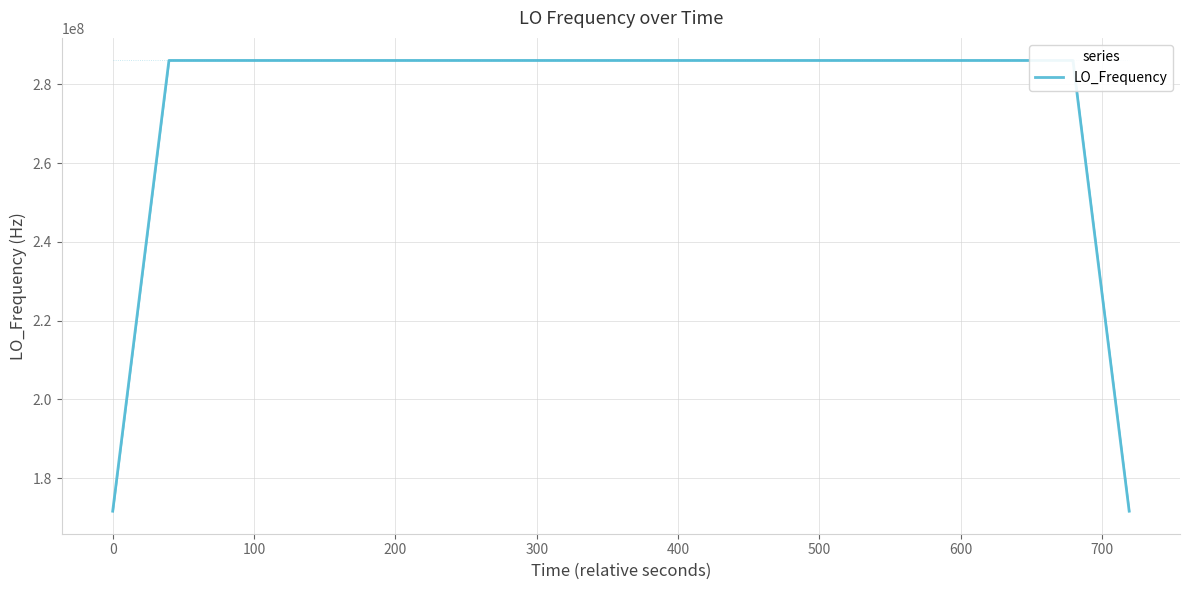

What is the maximum value for LO_Frequency?

286047001.7